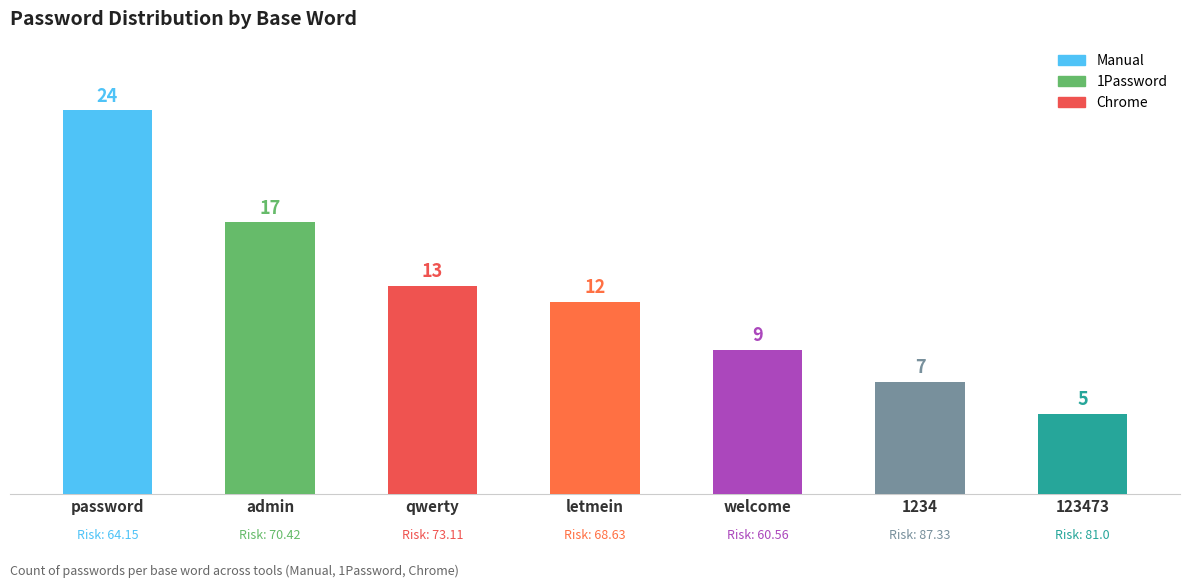

List the labels in order of value, largest first.

password, admin, qwerty, letmein, welcome, 1234, 123473